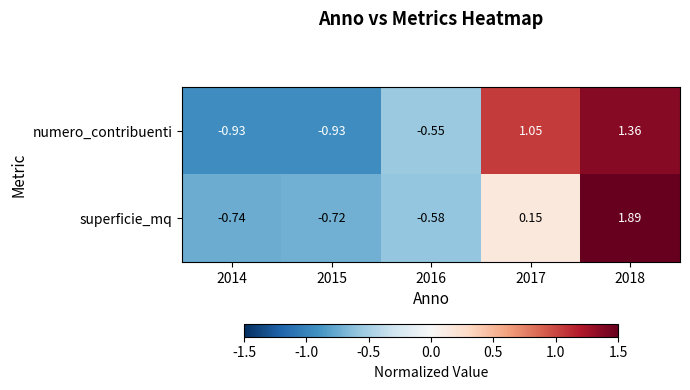

Is the value of numero_contribuenti at 2016 greater than the value of superficie_mq at 2017?

No